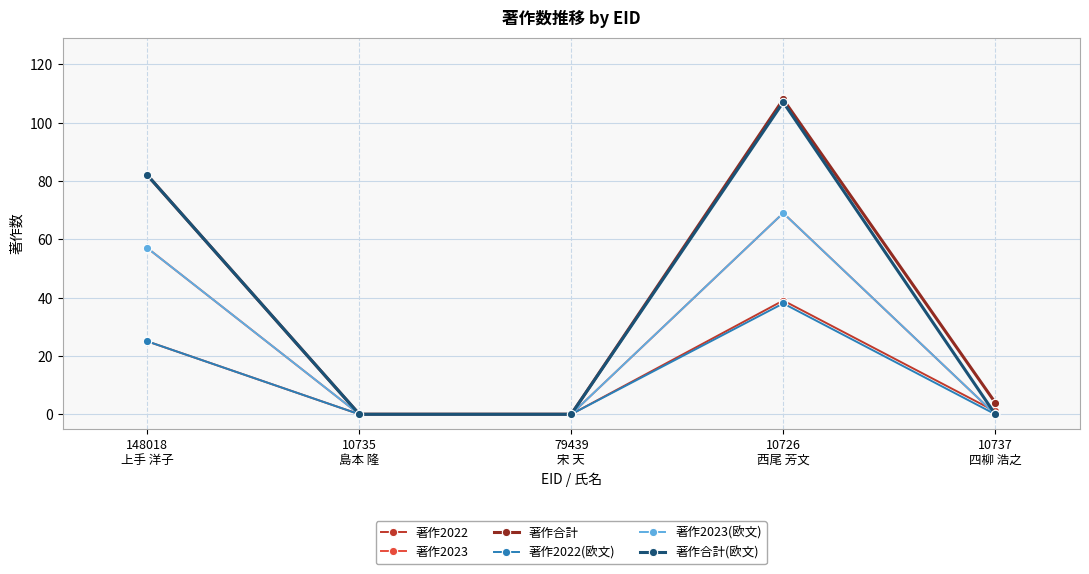

Which series has the widest spread of values?

著作合計